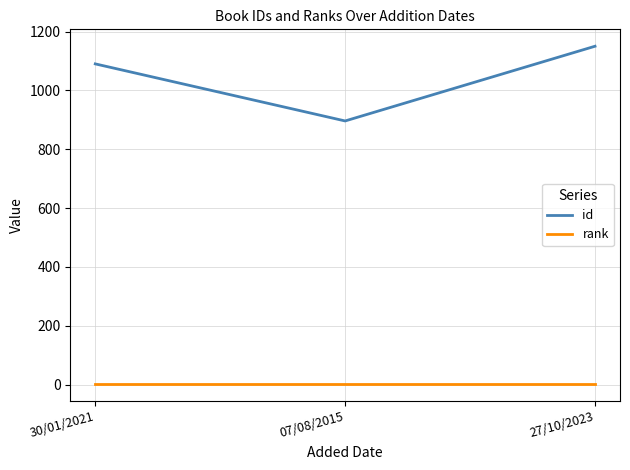

Rank the categories by id value from lowest to highest.

07/08/2015, 30/01/2021, 27/10/2023